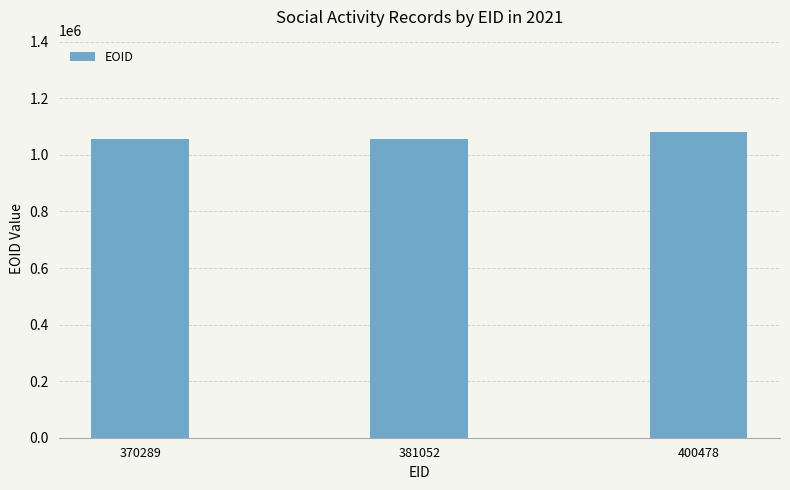

Is it true that the value at 370289 is 592514?

False